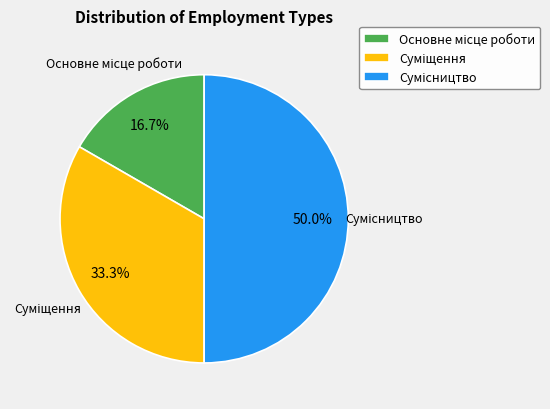

Does any single category account for the majority?

No